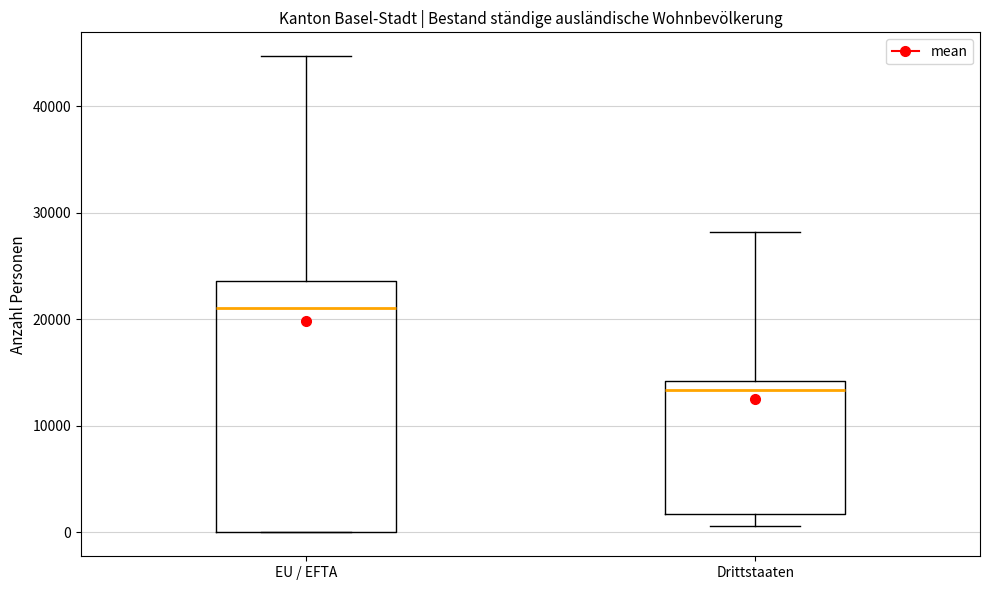

Where does the upper whisker of the box for Drittstaaten end on the y-axis? The values are not printed on the chart, so give them approximately, as read against the axis.

28000